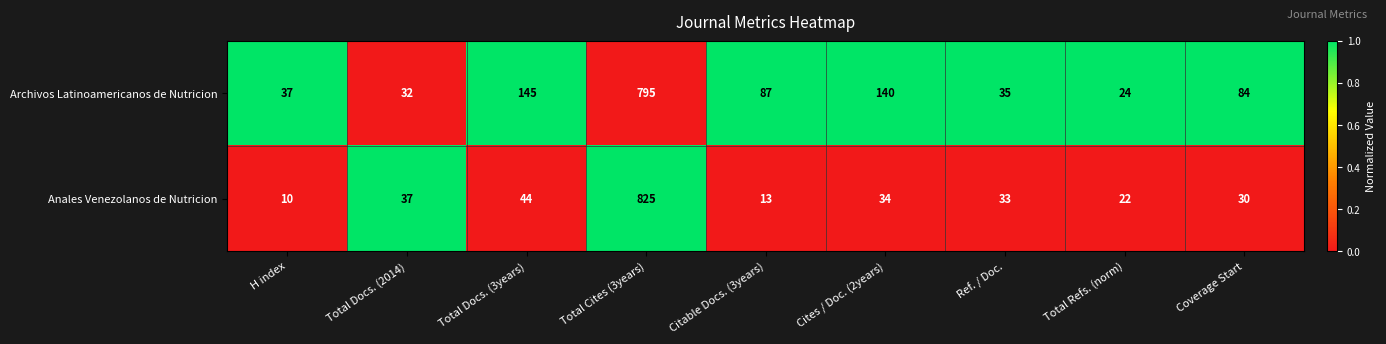

What is the approximate value of Archivos Latinoamericanos de Nutricion at Total Docs. (3years)?

145